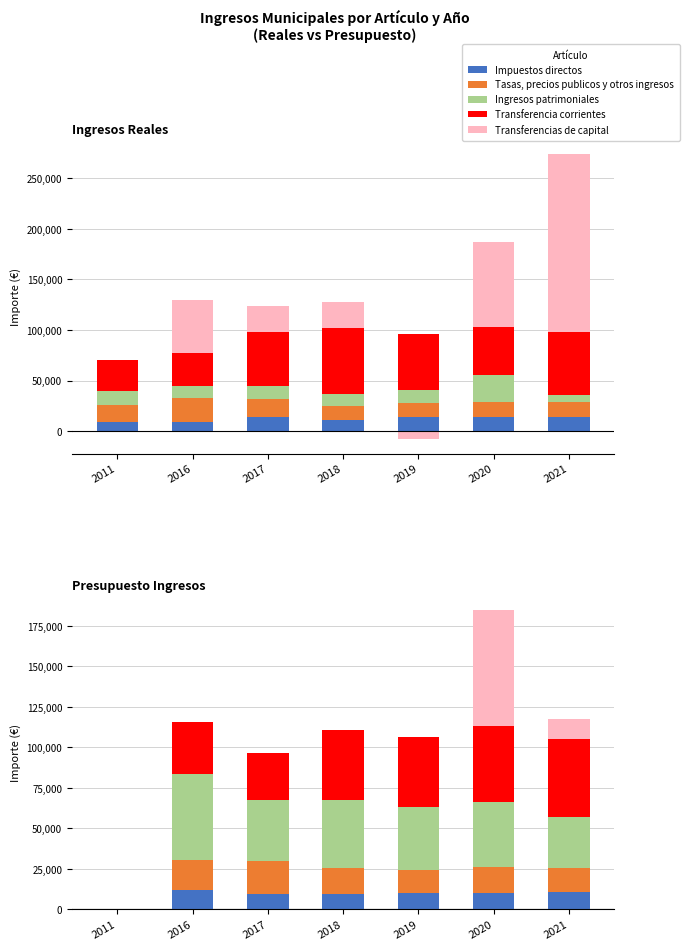

Is the value of Impuestos directos at 2018 greater than the value of Transferencia corrientes at 2021?

No